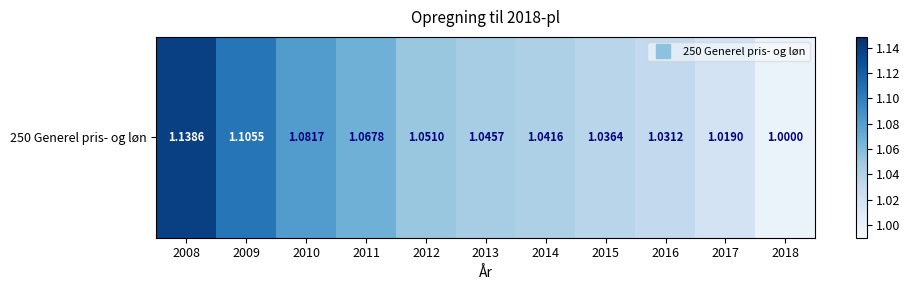

How many values exceed 1?

10